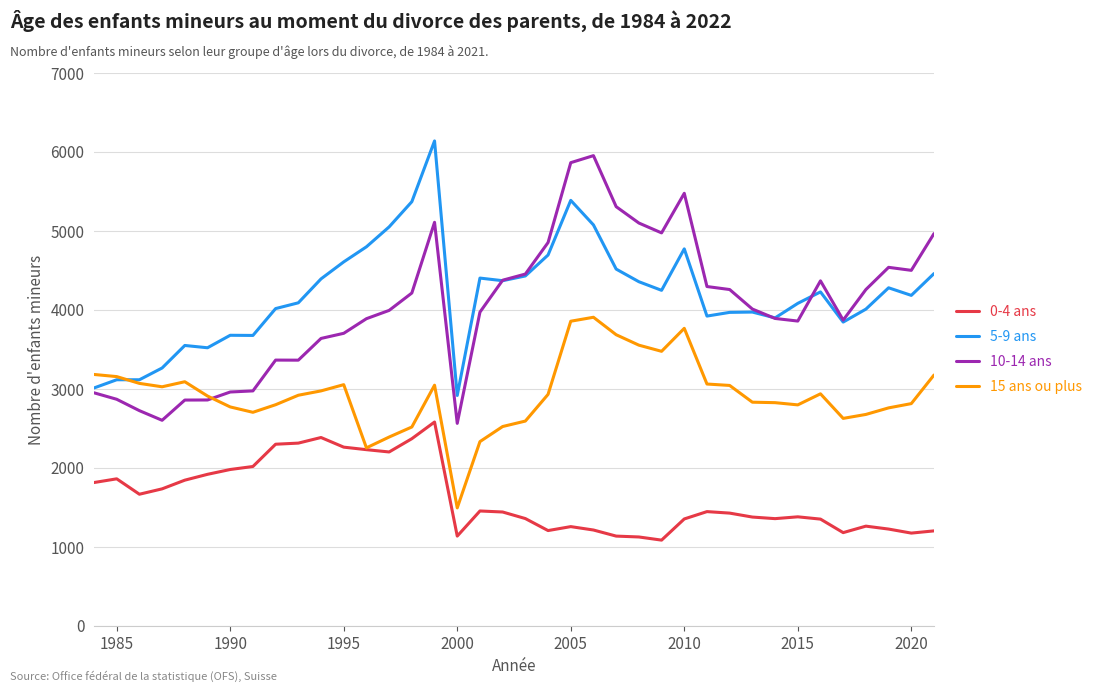

True or false: 5-9 ans and 0-4 ans intersect in this chart.

False